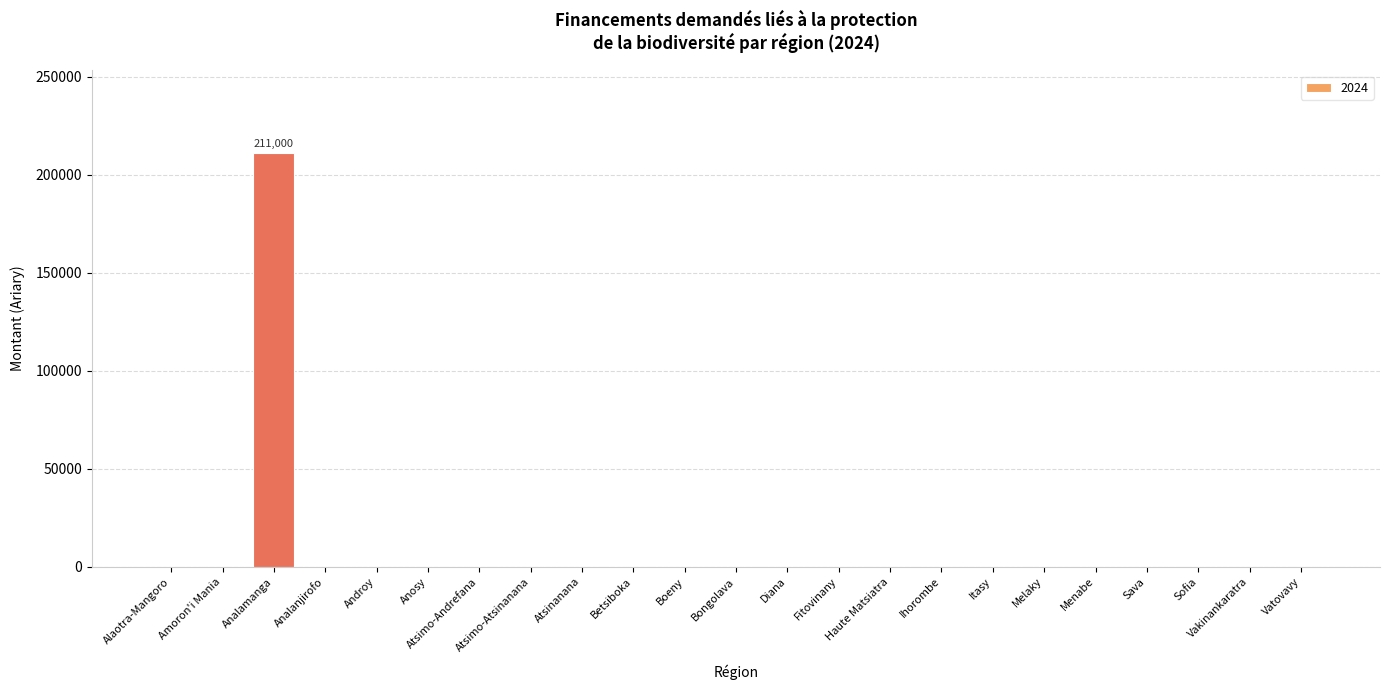

Is it true that the value at Sava is 0?

True